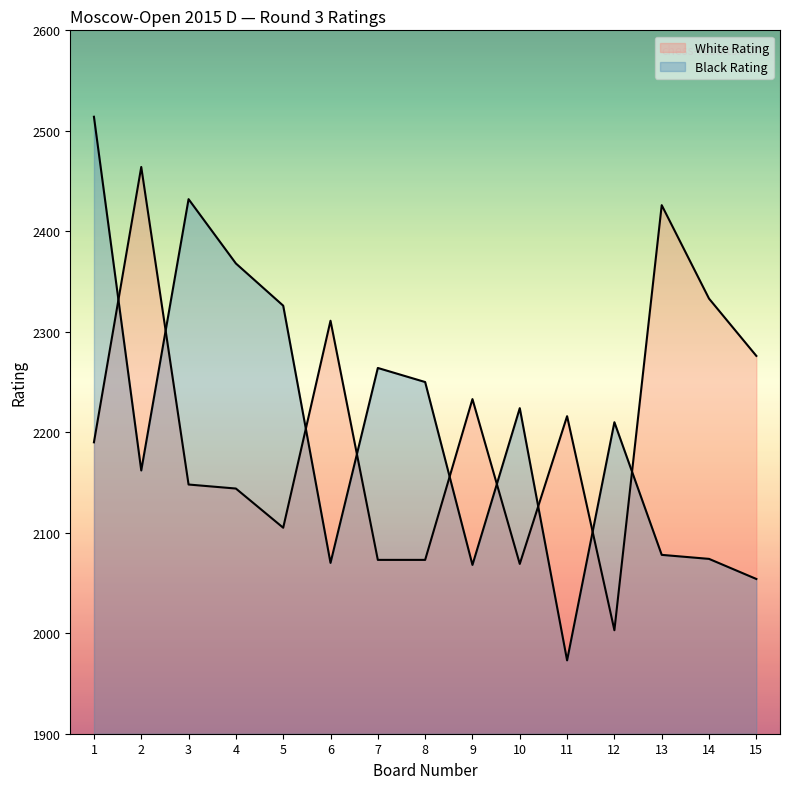

What is the average value of the White Rating series?

2204